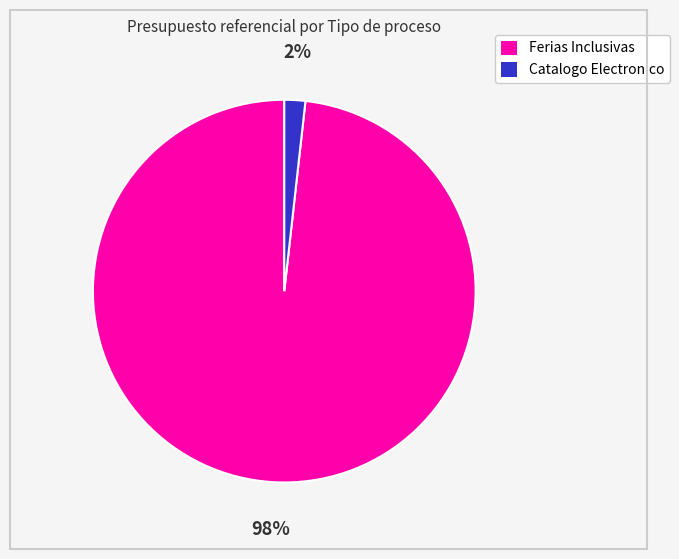

To the nearest percent, what is the average slice percentage?

50%